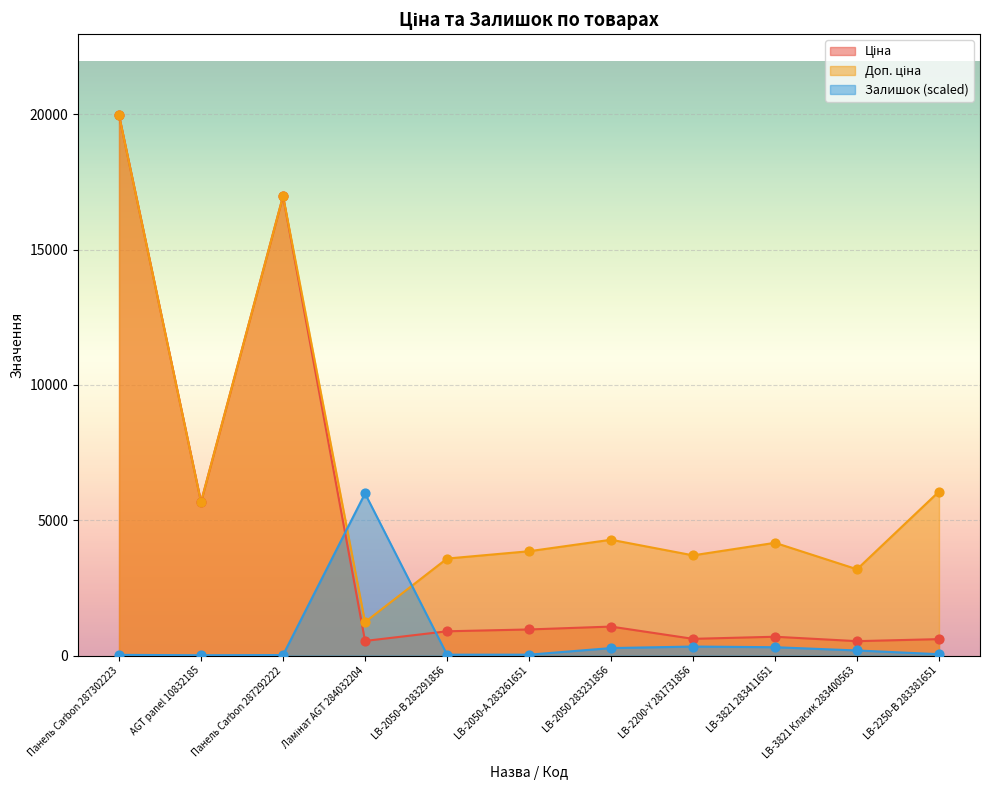

Which series has the widest spread of Y values?

Ціна